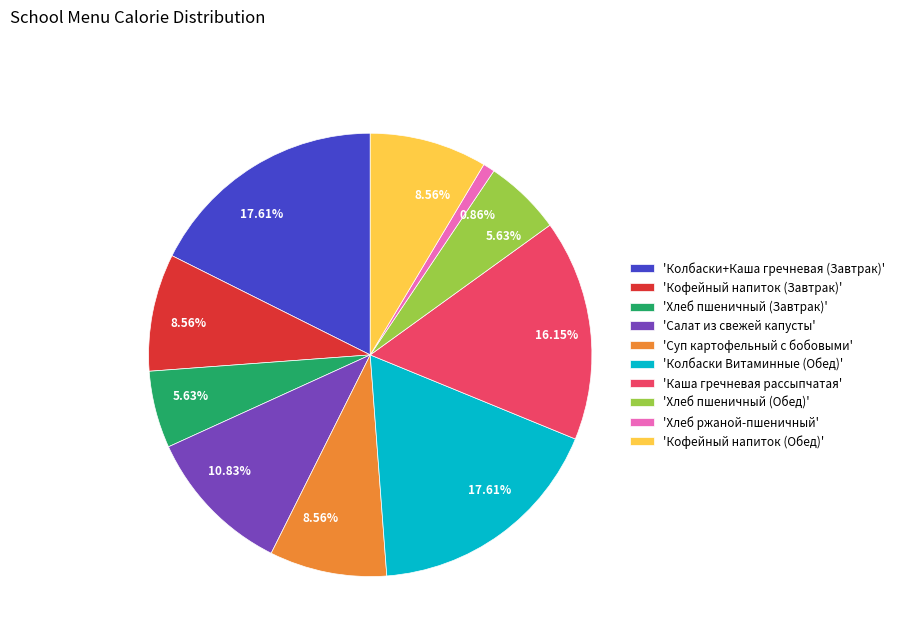

Which category has the smallest portion of the pie?

'Хлеб ржаной-пшеничный'